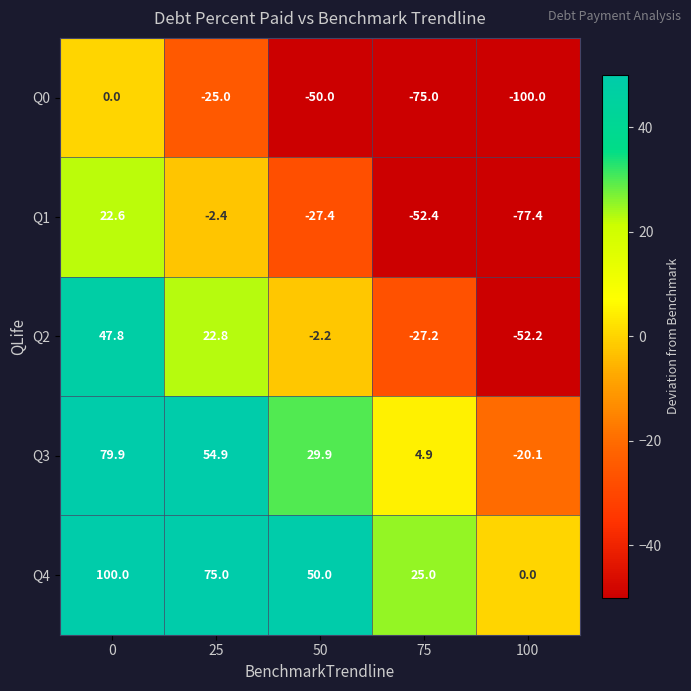

Which series has the largest total across all categories?

Q4